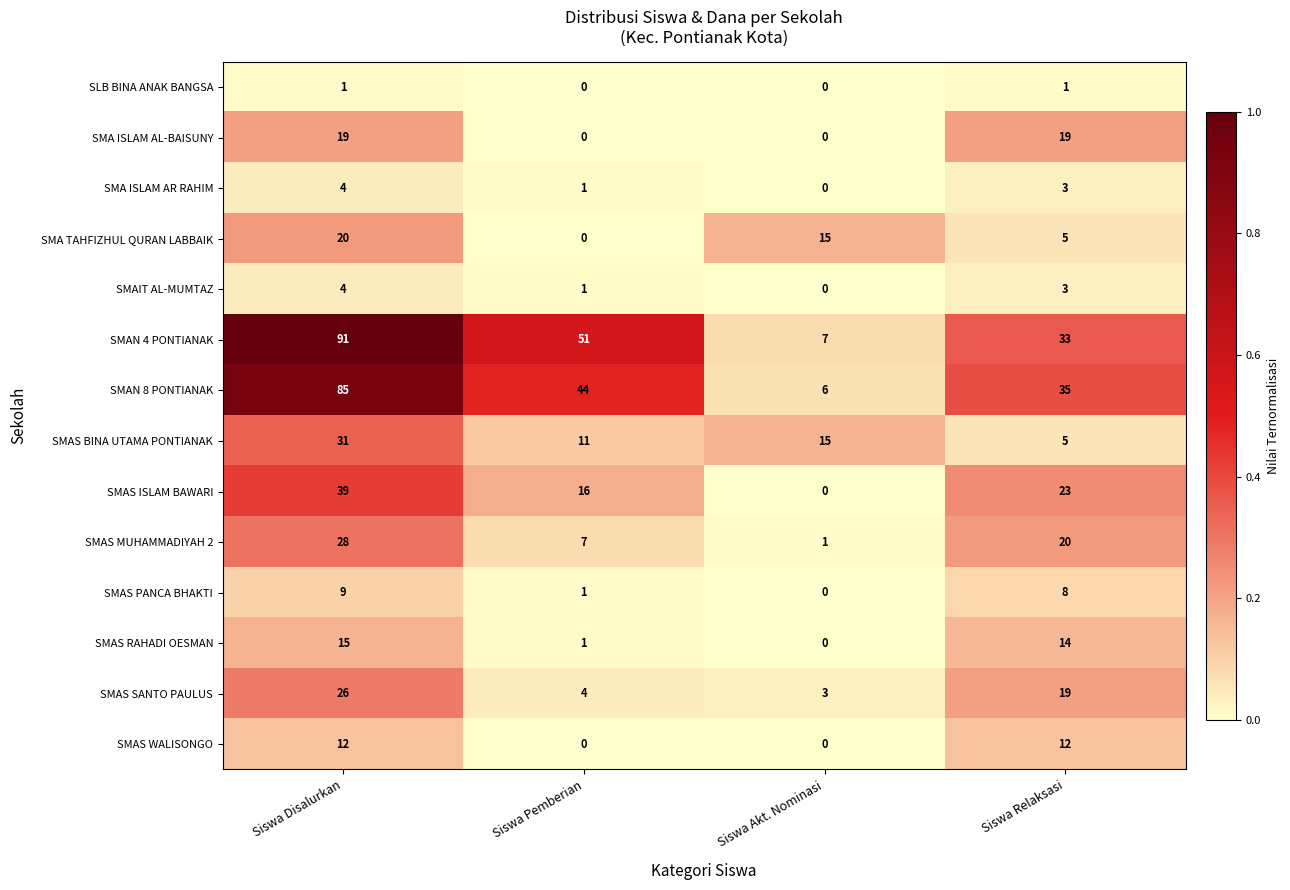

What value does the SMAS BINA UTAMA PONTIANAK series have at Siswa Pemberian, to the nearest 5?

10